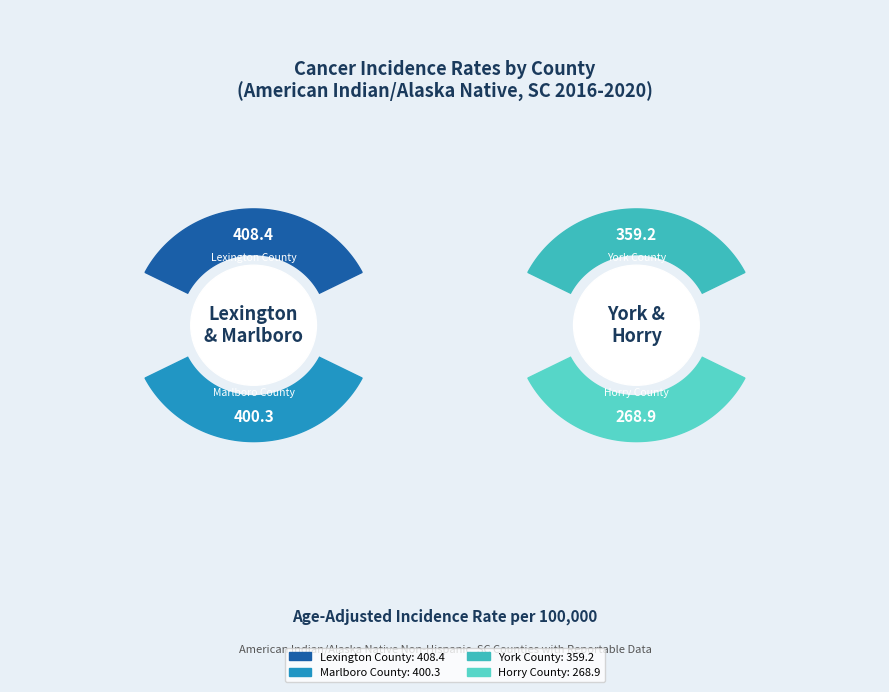

What is the smallest slice in the pie chart?

Horry County